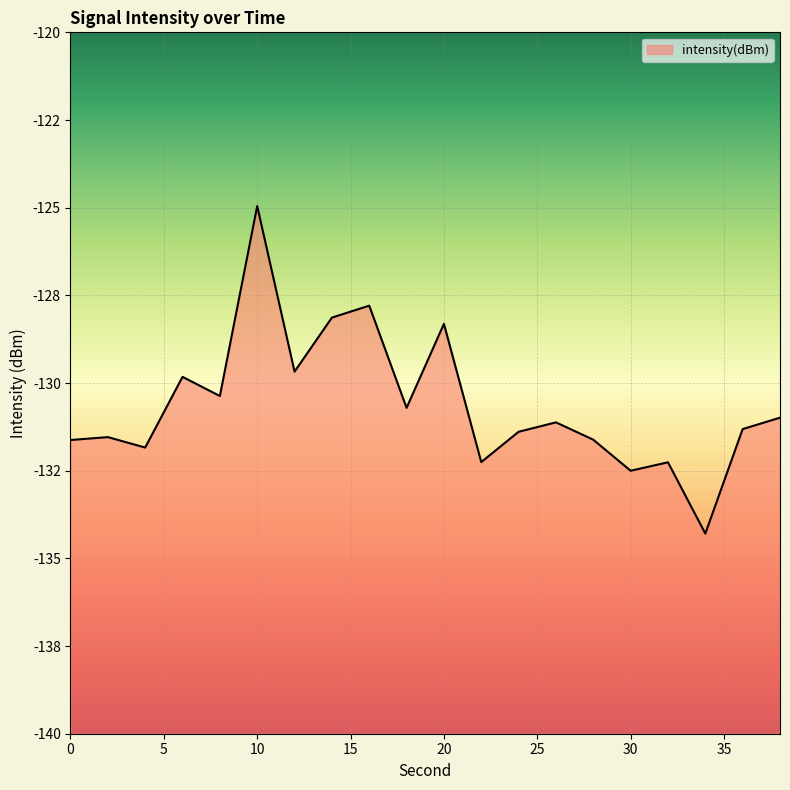

Reading left to right, extract all data points from this chart.

0=-131.6	2=-131.5	4=-131.8	6=-129.8	8=-130.4	10=-125.0	12=-129.7	14=-128.1	16=-127.8	18=-130.7	20=-128.3	22=-132.3	24=-131.4	26=-131.1	28=-131.6	30=-132.5	32=-132.3	34=-134.3	36=-131.3	38=-131.0